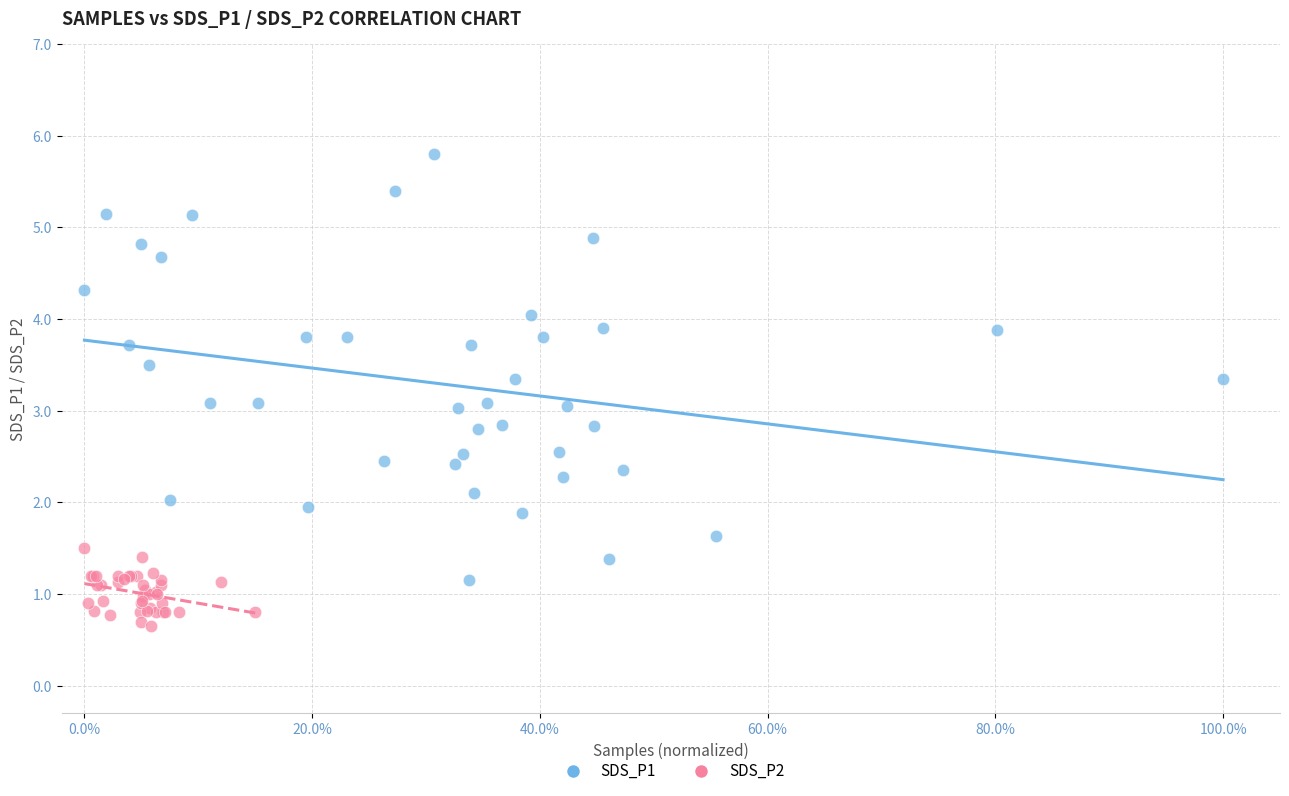

Which series contains the highest Y value?

SDS_P1